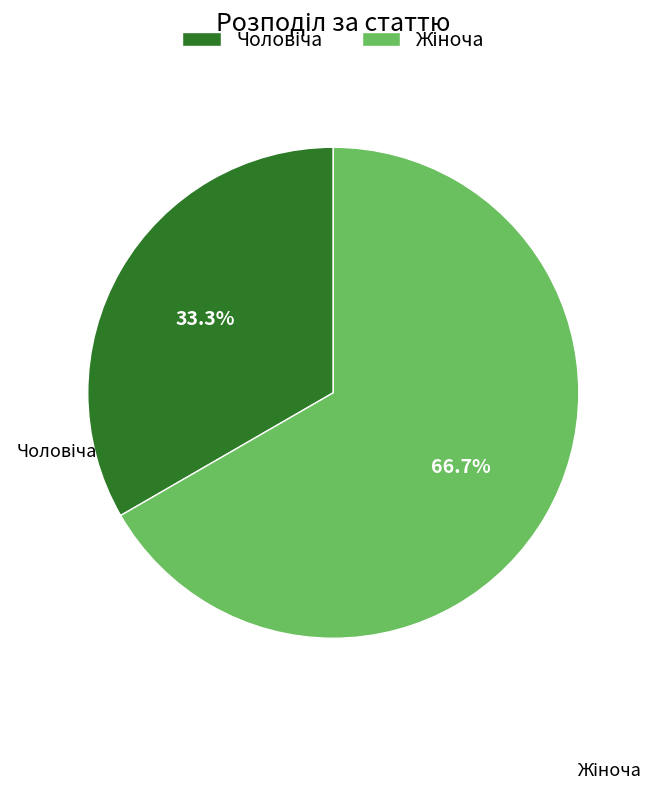

Is there any slice that represents more than half of the pie?

Yes